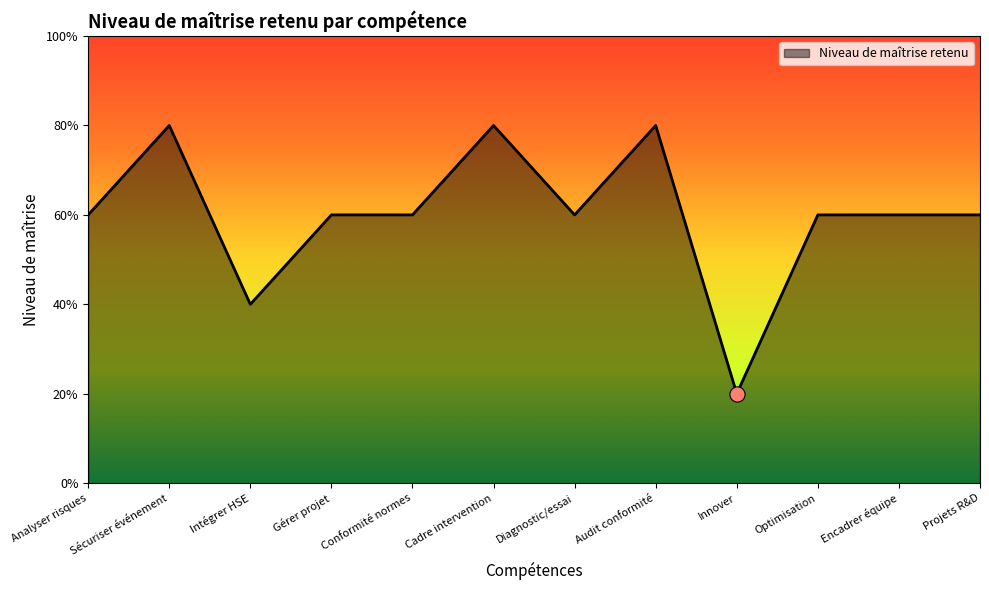

Between Audit conformité and Analyser risques, which is larger?

Audit conformité